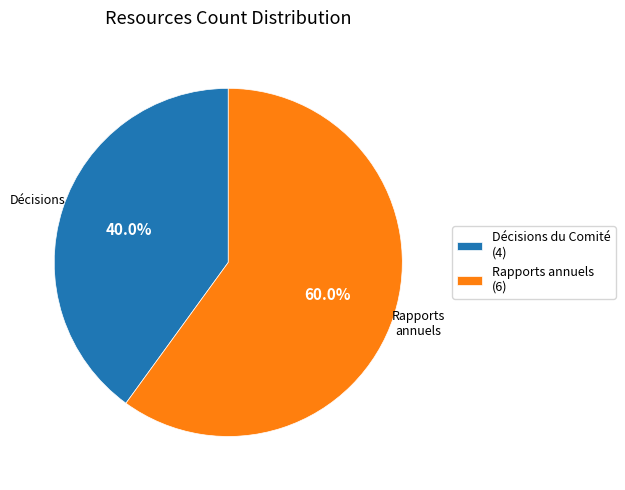

Which slice is the largest?

Rapports annuels (6)